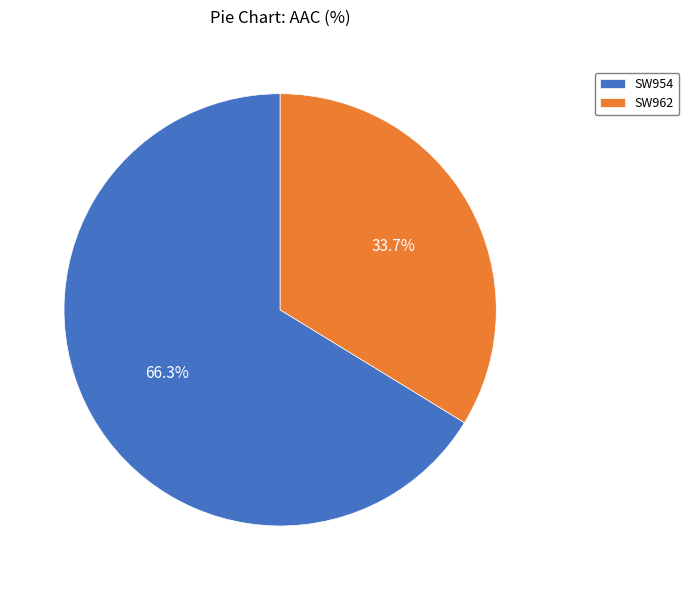

Is there a majority slice in this chart?

Yes